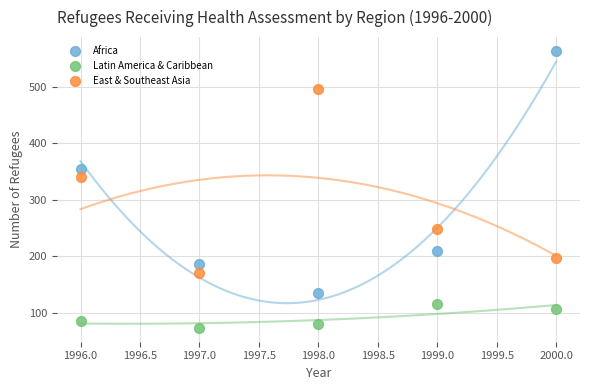

Which series contains the highest Y value?

Africa